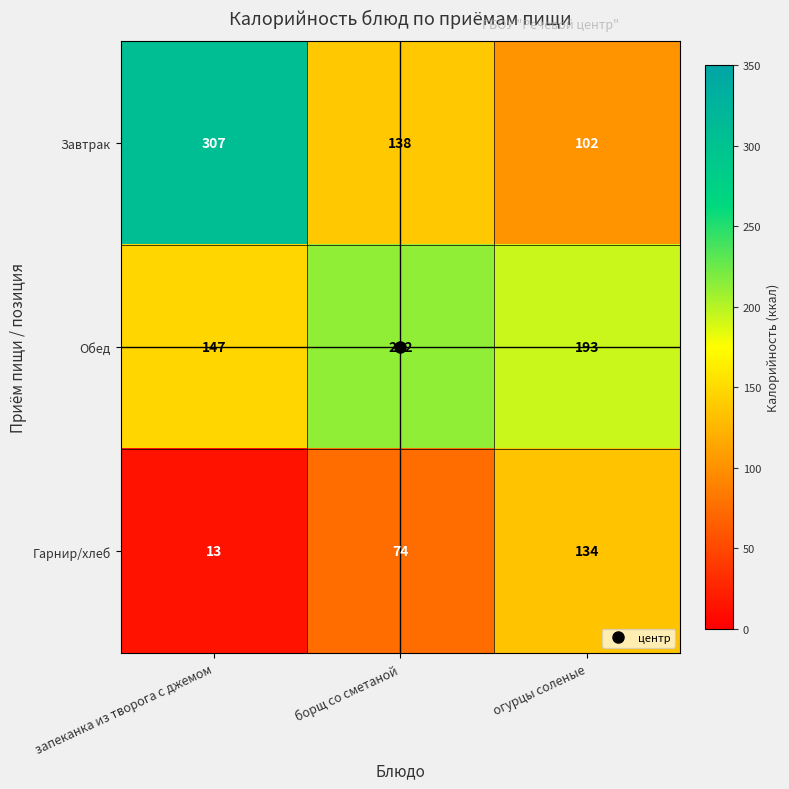

What is the difference between the Гарнир/хлеб values at запеканка из творога с джемом and борщ со сметаной?

61